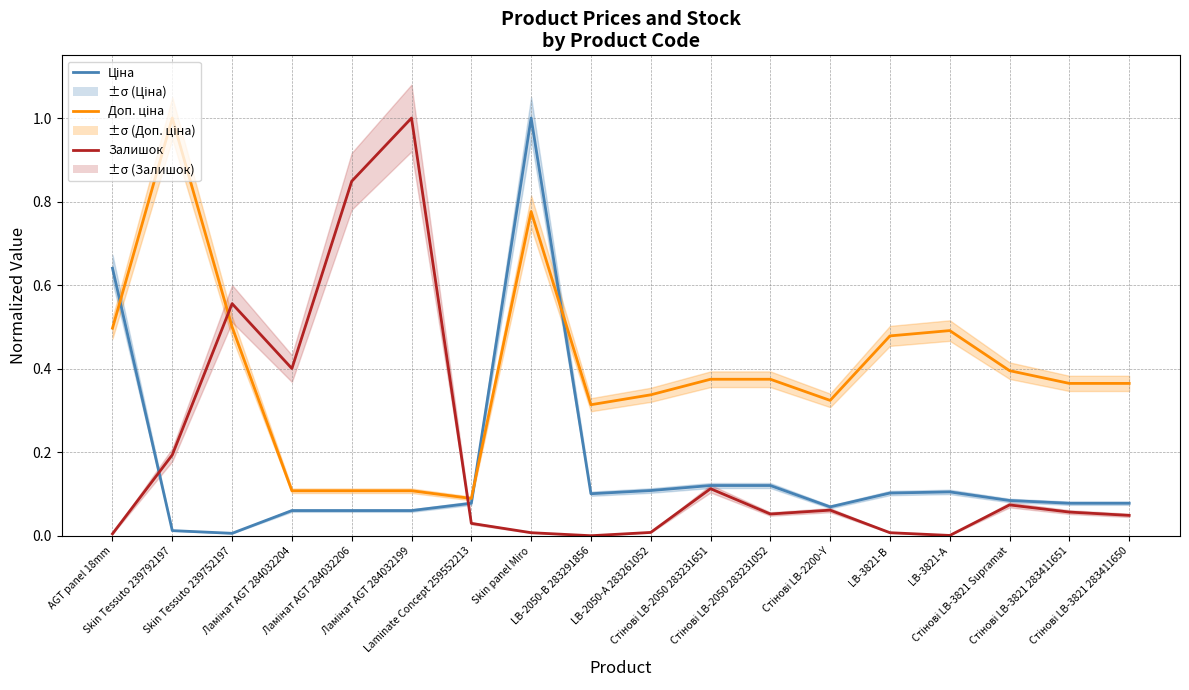

Rank the categories by Доп. ціна value from lowest to highest.

Laminate Concept 259552213, Ламінат AGT 284032204, Ламінат AGT 284032206, Ламінат AGT 284032199, LB-2050-В 283291856, Стінові LB-2200-Y, LB-2050-А 283261052, Стінові LB-3821 283411651, Стінові LB-3821 283411650, Стінові LB-2050 283231651, Стінові LB-2050 283231052, Стінові LB-3821 Supramat, LB-3821-В, LB-3821-А, AGT panel 18mm, Skin Tessuto 239752197, Skin panel Miro, Skin Tessuto 239792197